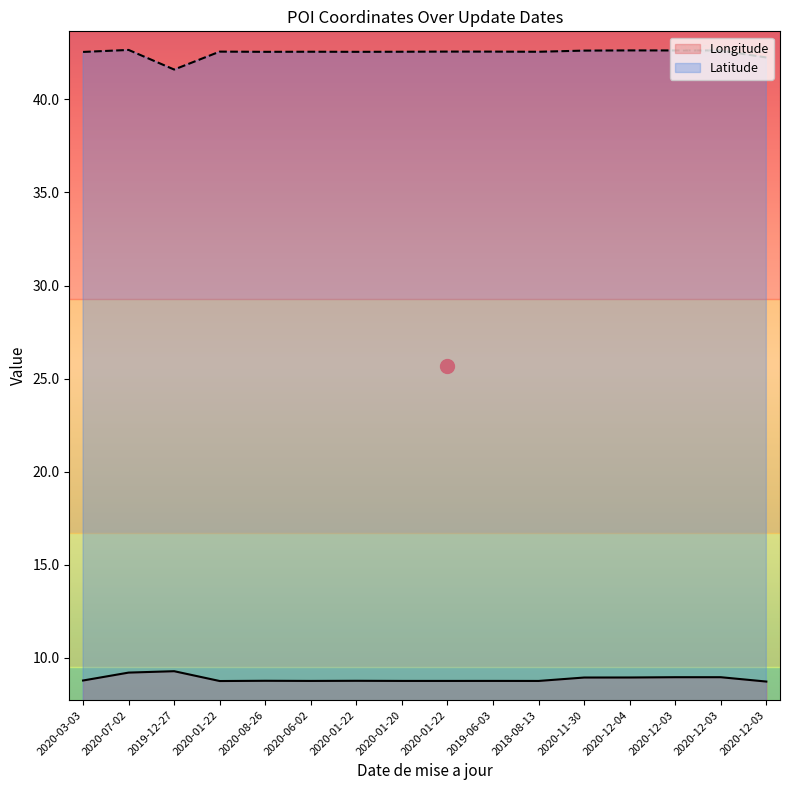

True or false: Latitude and Longitude cross at least once.

False